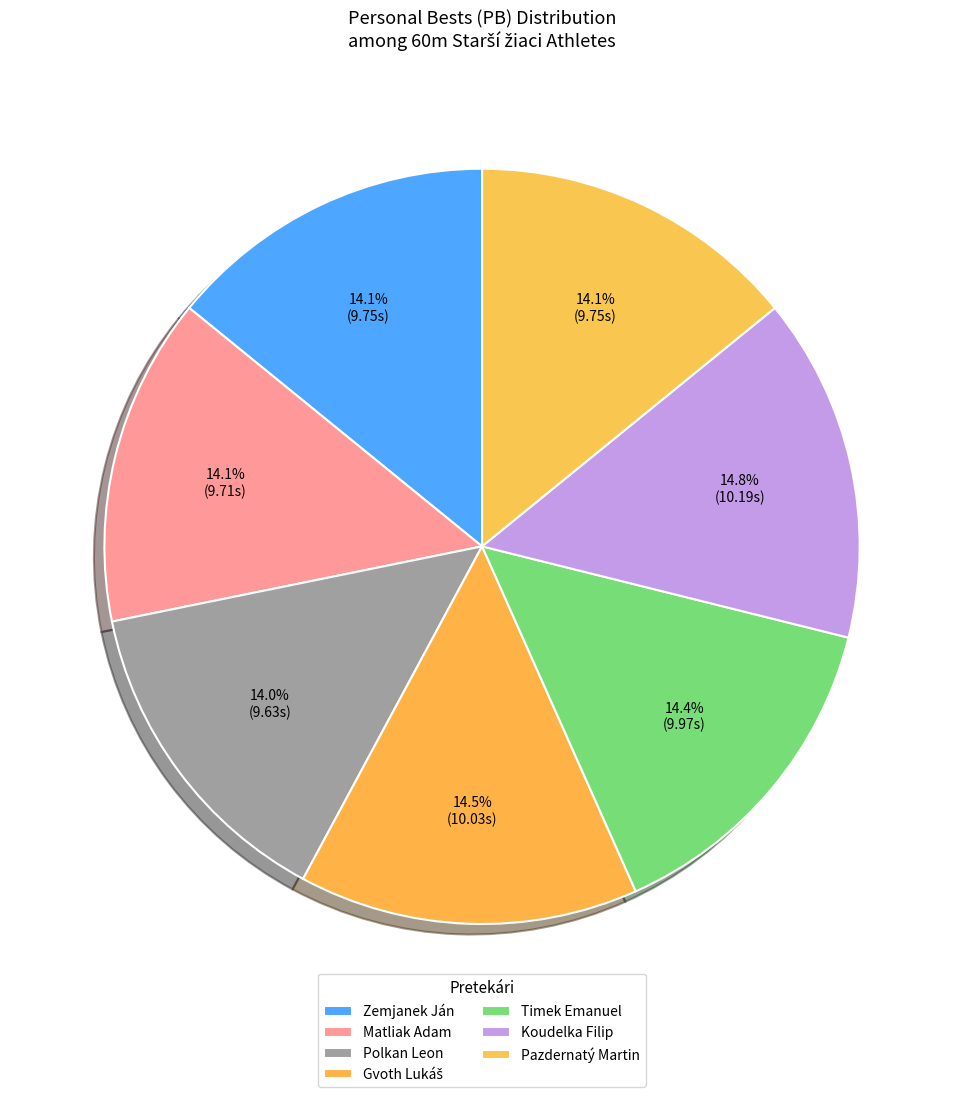

Is it true that Pazdernatý Martin is 20% of the pie?

False